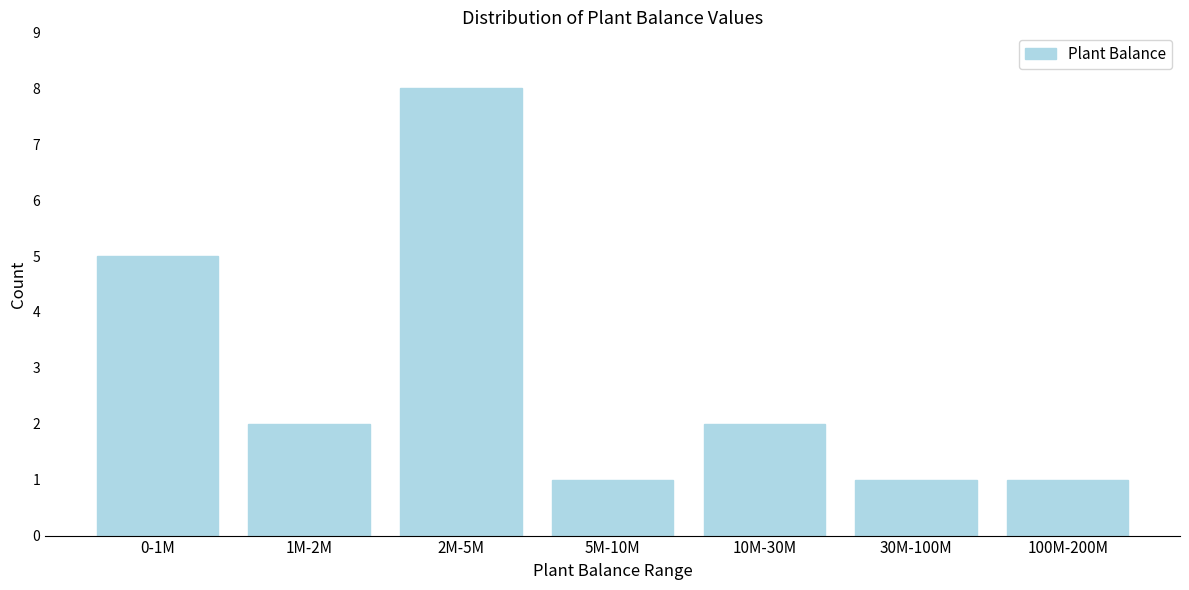

Reading left to right, what are all the values shown in this chart?

0-1M=5	1M-2M=2	2M-5M=8	5M-10M=1	10M-30M=2	30M-100M=1	100M-200M=1